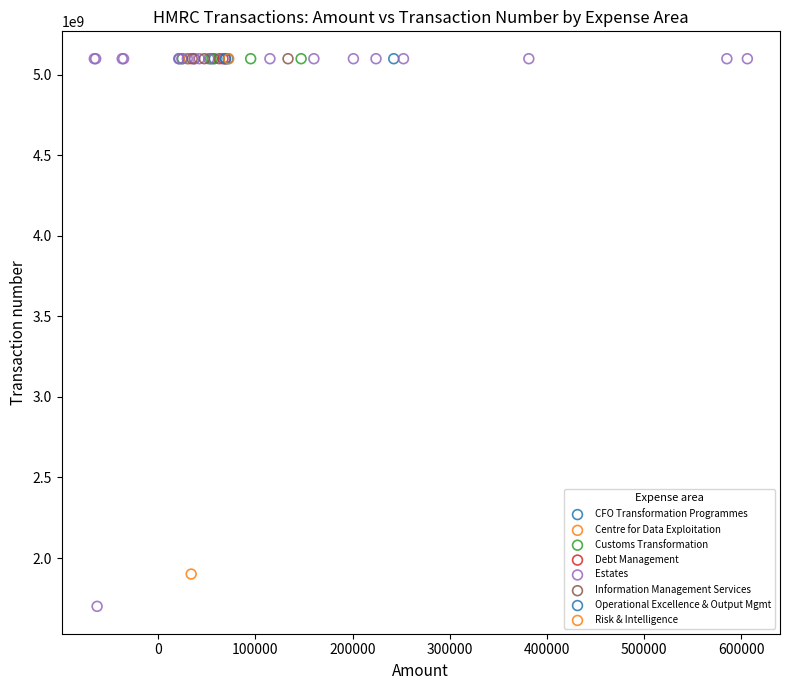

What are all the series names shown in the legend?

CFO Transformation Programmes, Centre for Data Exploitation, Customs Transformation, Debt Management, Estates, Information Management Services, Operational Excellence & Output Mgmt, Risk & Intelligence